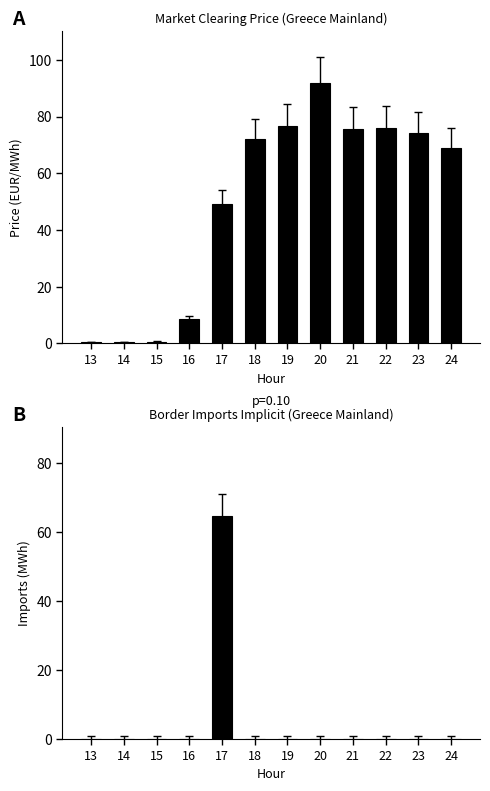

Reading left to right, what are all the values shown in this chart?

Market Clearing Price: 13=0.5	14=0.5	15=0.6	16=8.7	17=49.1	18=72.0	19=76.8	20=91.8	21=75.7	22=76.1	23=74.1	24=68.9
Imports (Implicit): 13=0.0	14=0.0	15=0.0	16=0.0	17=64.8	18=0.0	19=0.0	20=0.0	21=0.0	22=0.0	23=0.0	24=0.0